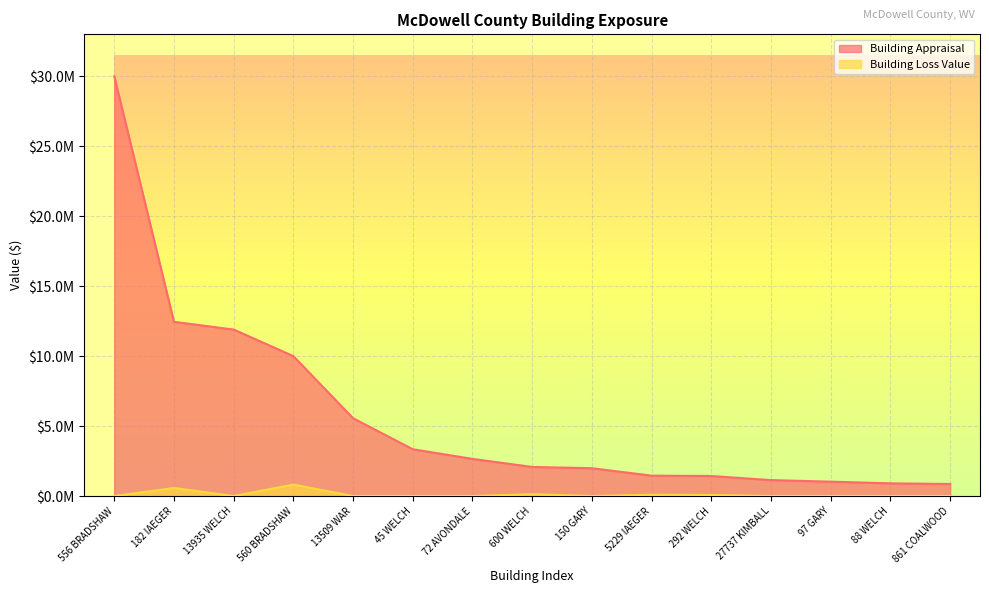

Is the value of Building Loss Value at 150 GARY greater than the value of Building Appraisal at 861 COALWOOD?

No